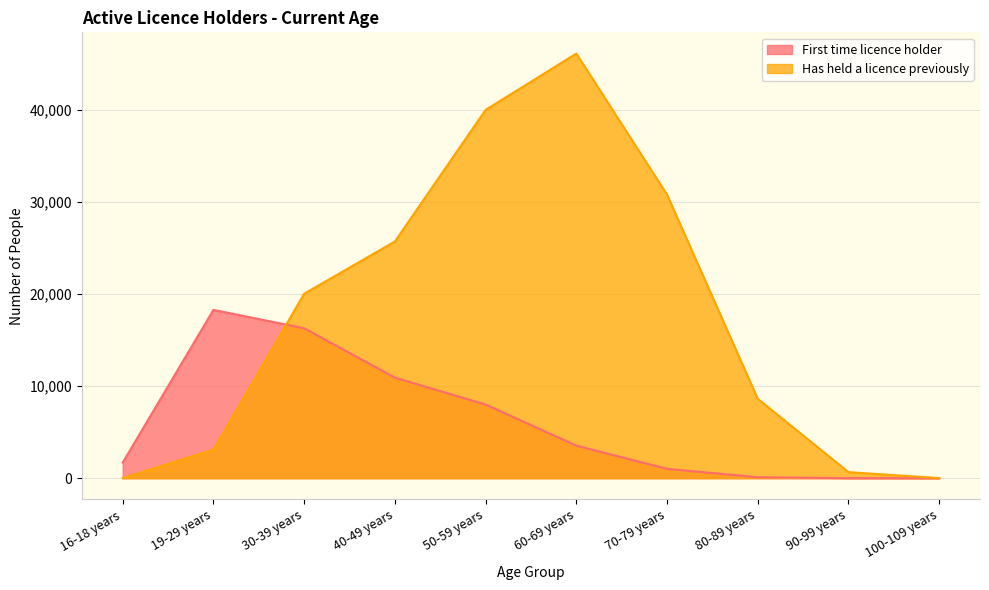

What is the minimum value for Has held a licence previously?

1